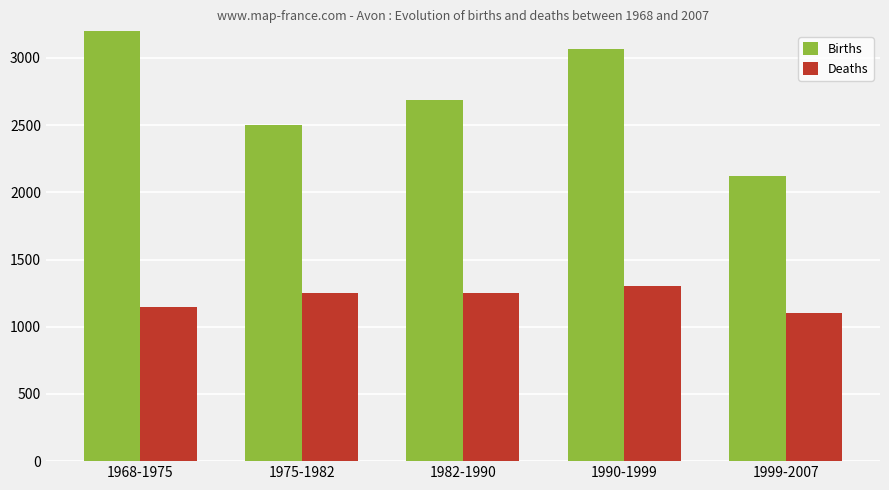

At which category does the chart reach its peak across all series?

1968-1975